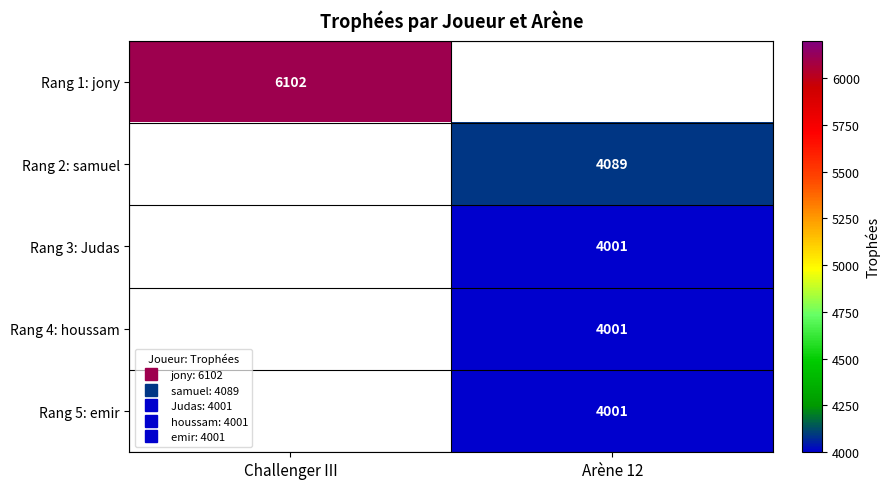

How many positive values does the Rang 3: Judas series have?

1